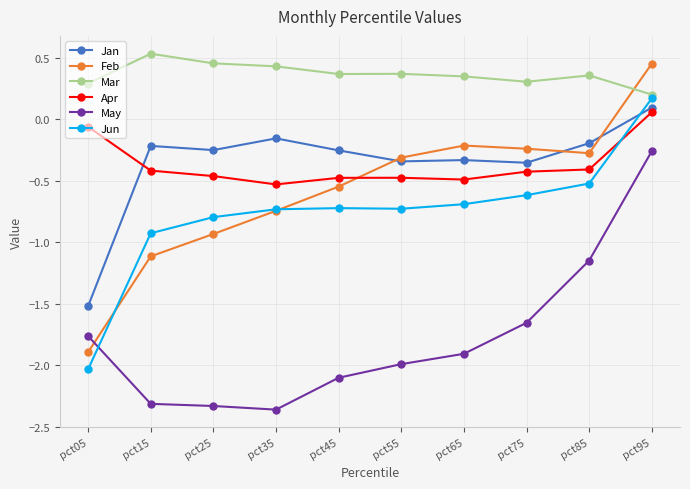

At which category is the sum across all series the highest?

pct95